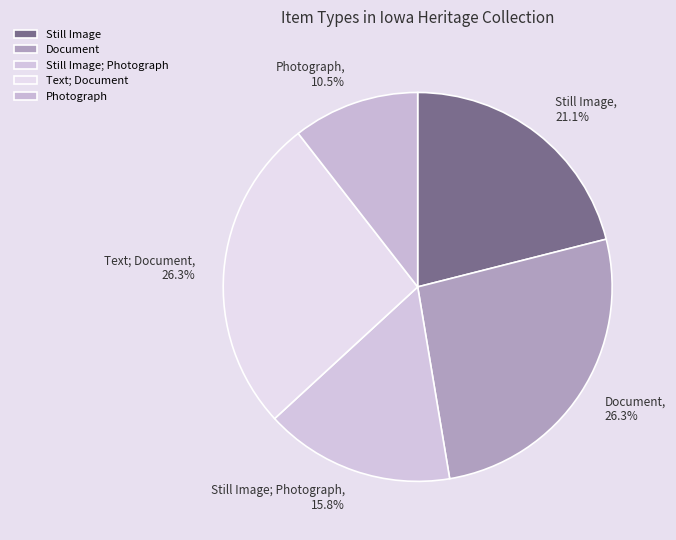

Which slice is the smallest?

Photograph